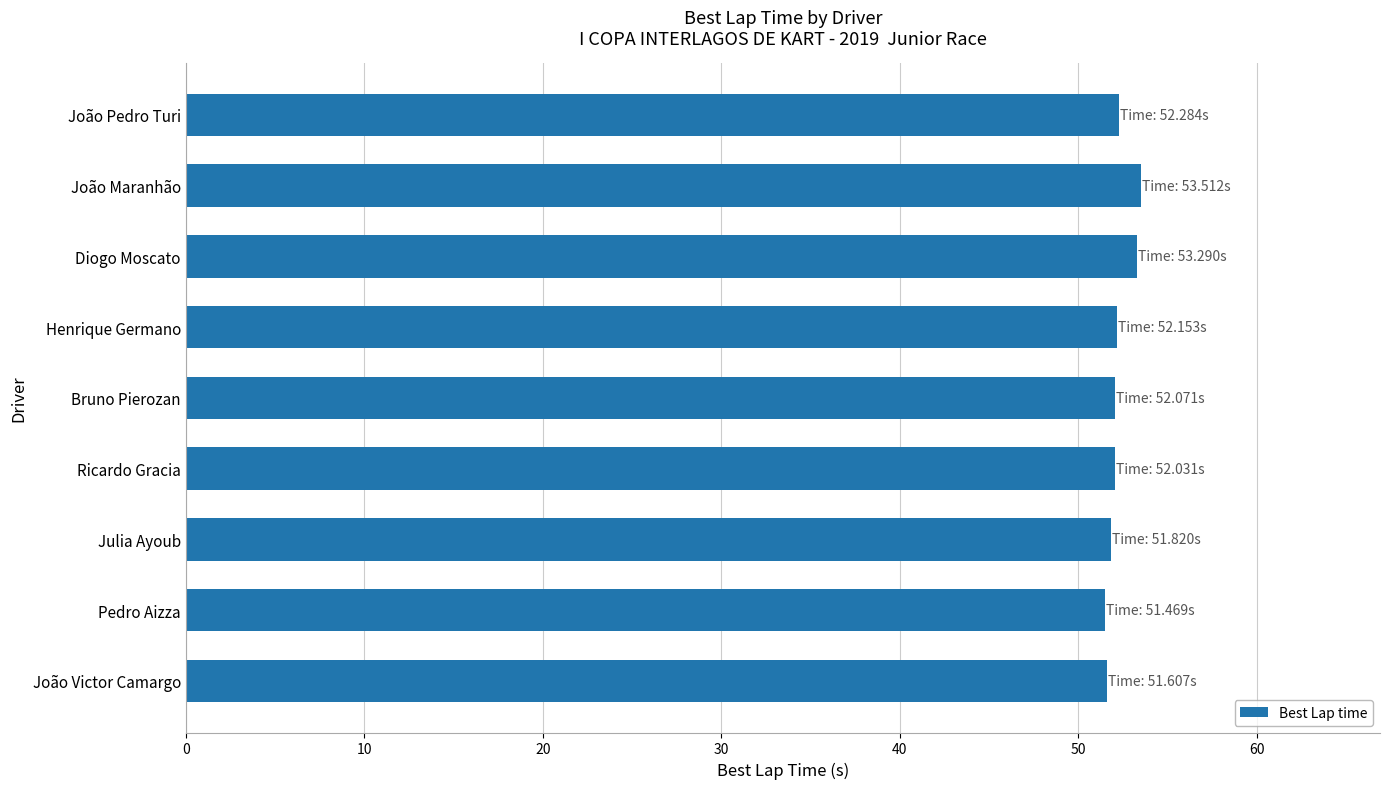

True or false: the data shows 52.3 at João Pedro Turi.

True